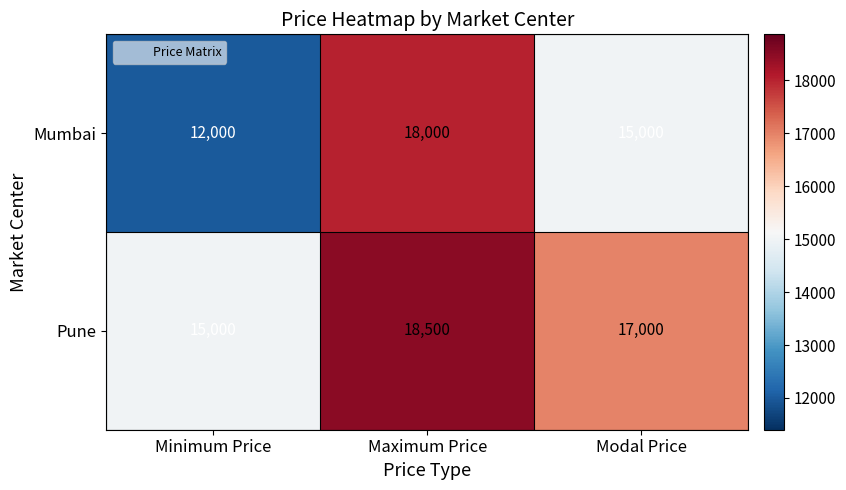

What is the spread (max minus min) of values at Minimum Price?

3000